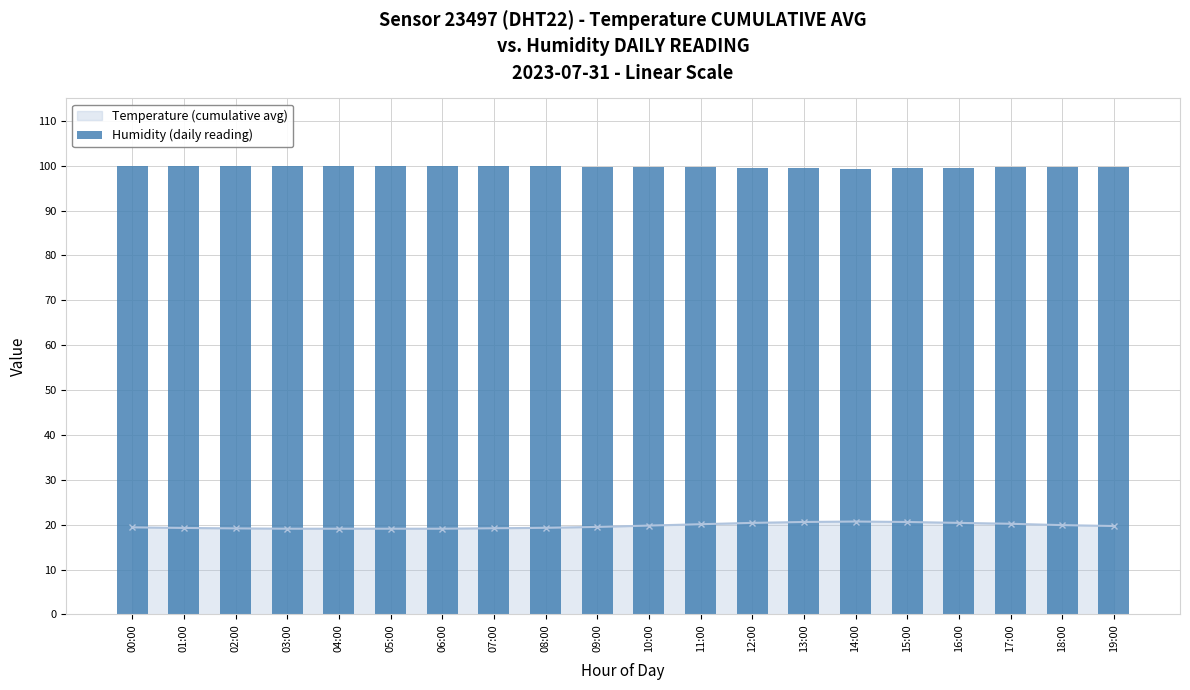

Which has a higher value, 16:00 or 18:00?

18:00